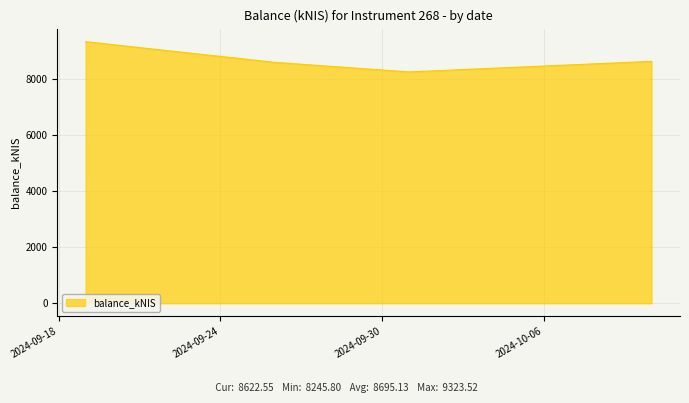

What is the sum of all values?

34780.5